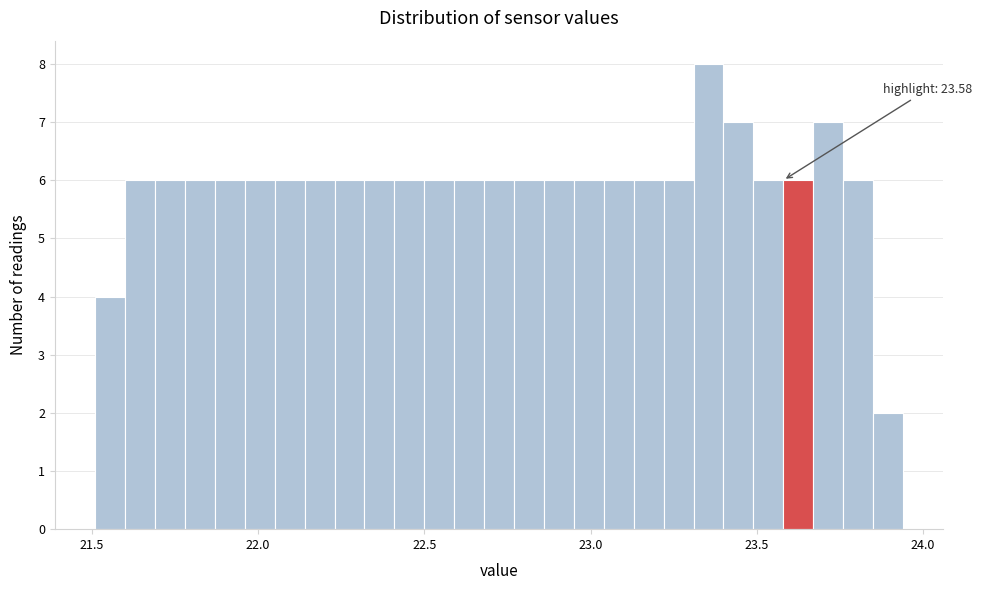

Read against the x-axis, roughly where is the centre of the tallest bar?

23.35